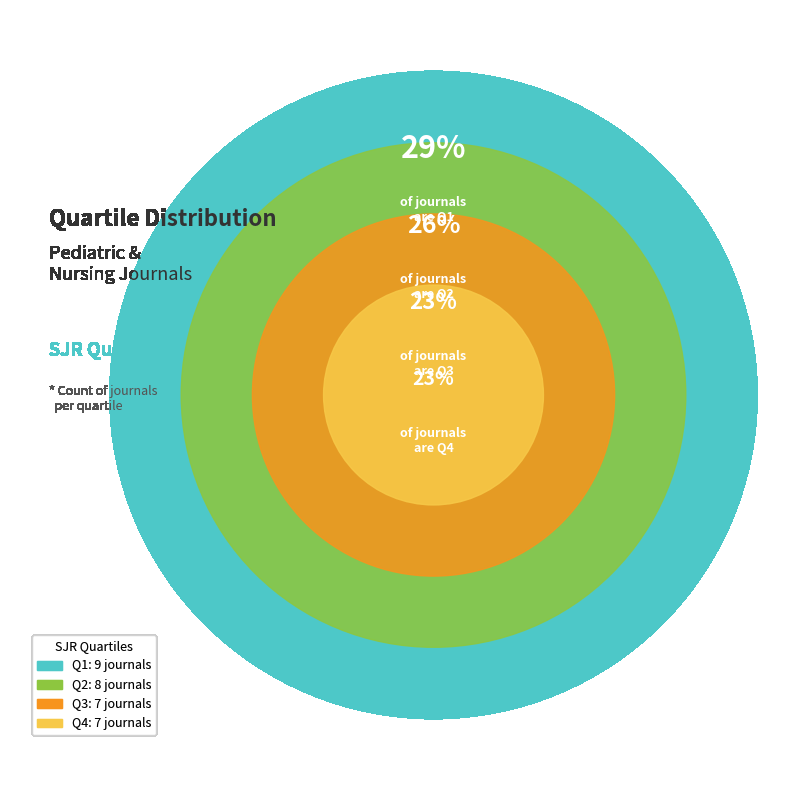

What is the ratio of the value at Q1 to the value at Q4?

1.3